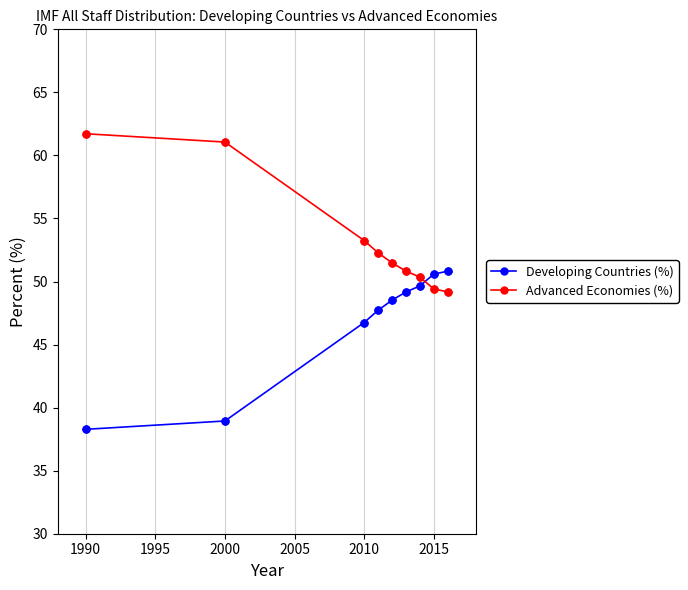

Which series has the largest total across all categories?

Advanced Economies (%)